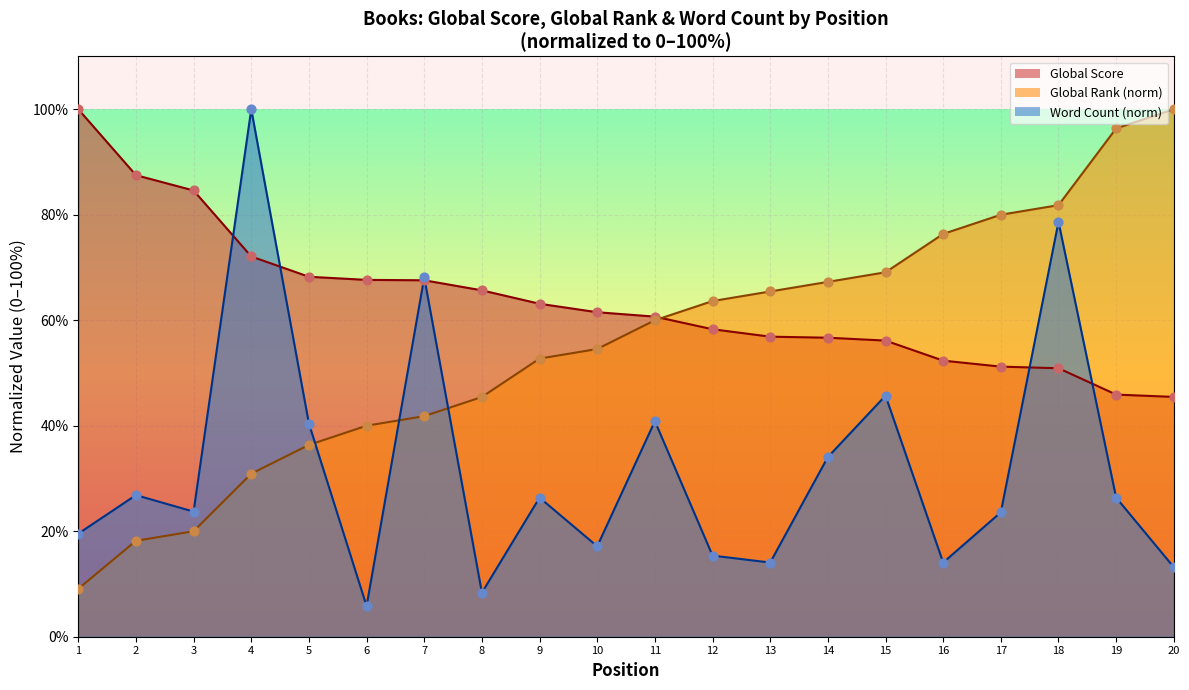

Which series contains the highest Y value?

Global Score